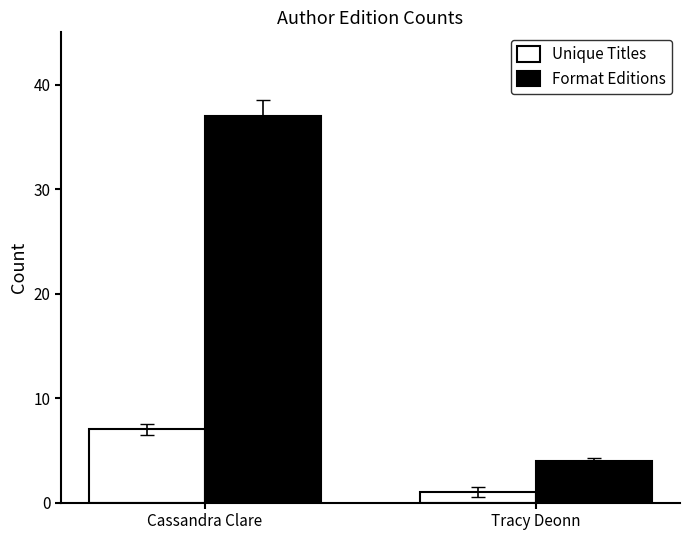

What are all the series names shown in the legend?

Unique Titles, Format Editions